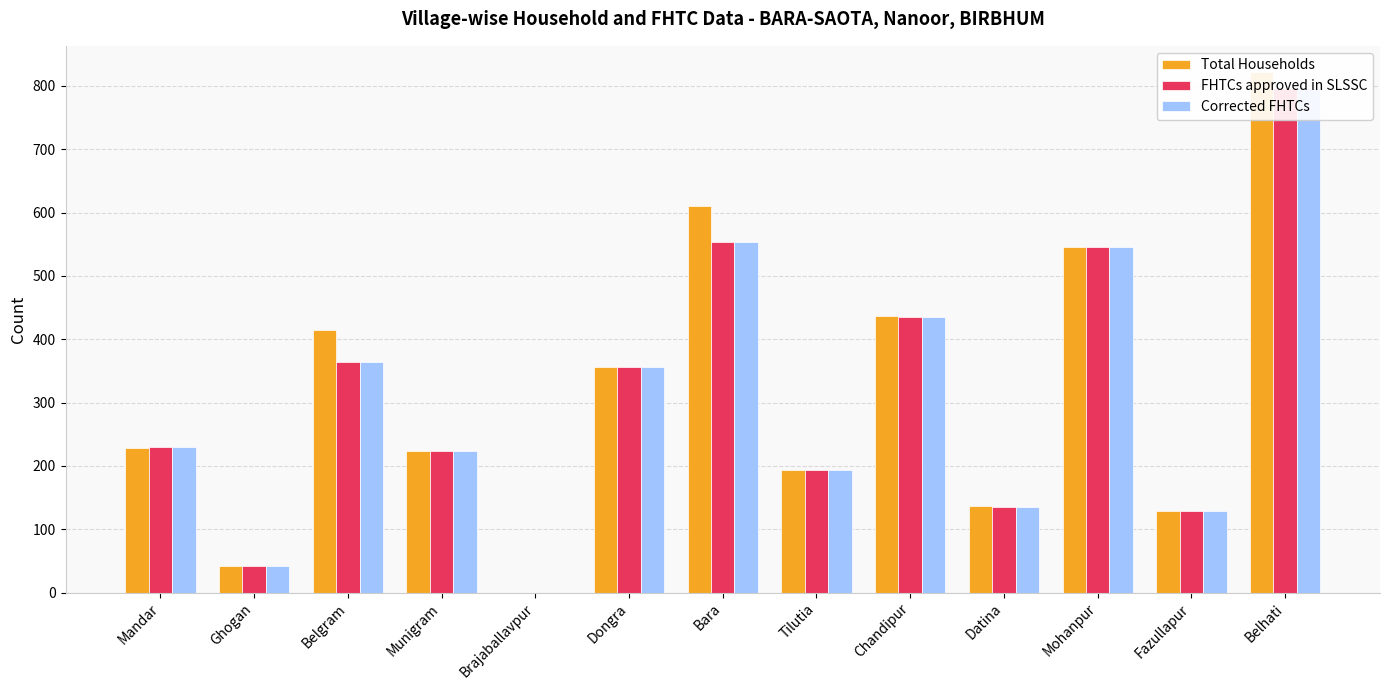

The value of Total Households at Mohanpur is 545. True or false?

True